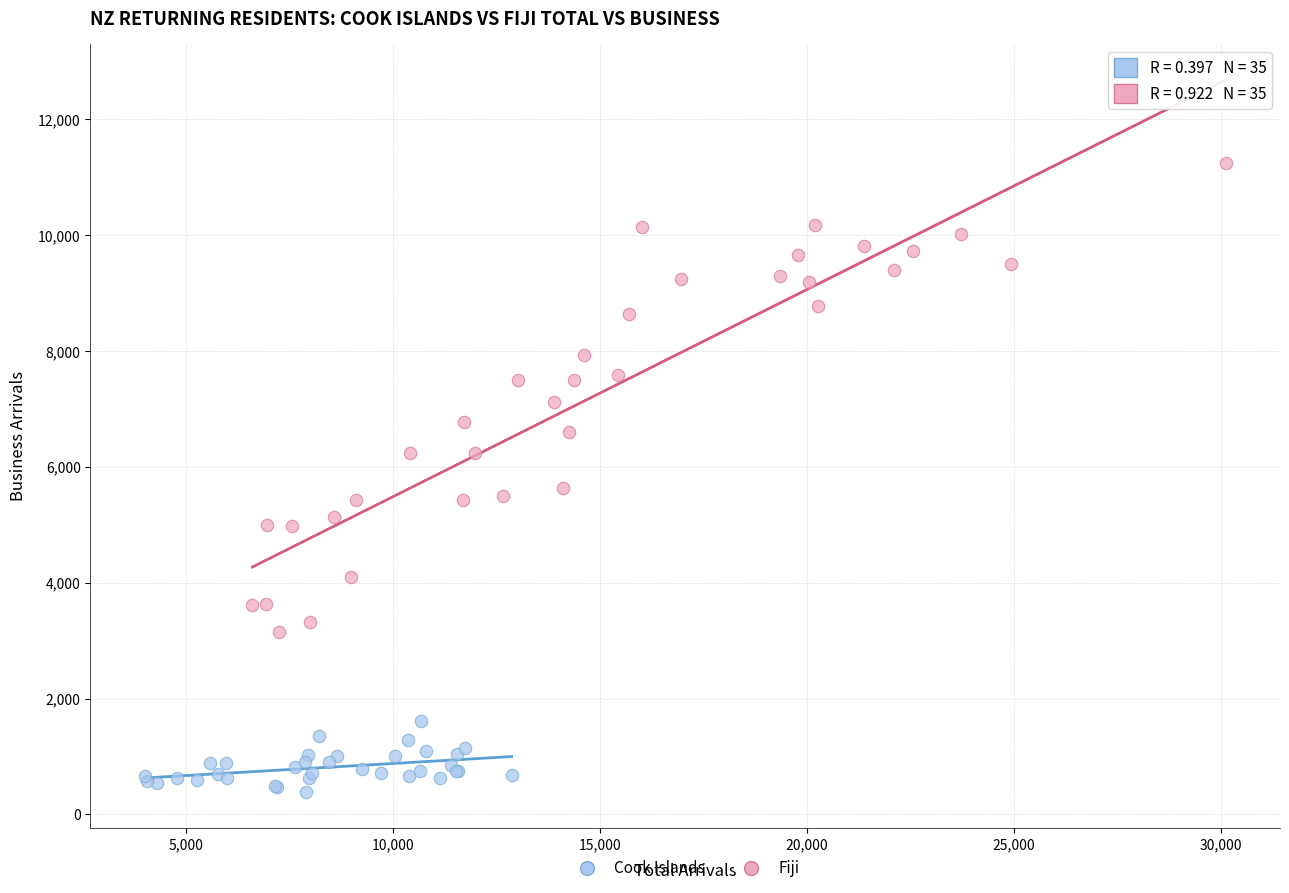

Which series contains the lowest Y value?

Cook Islands